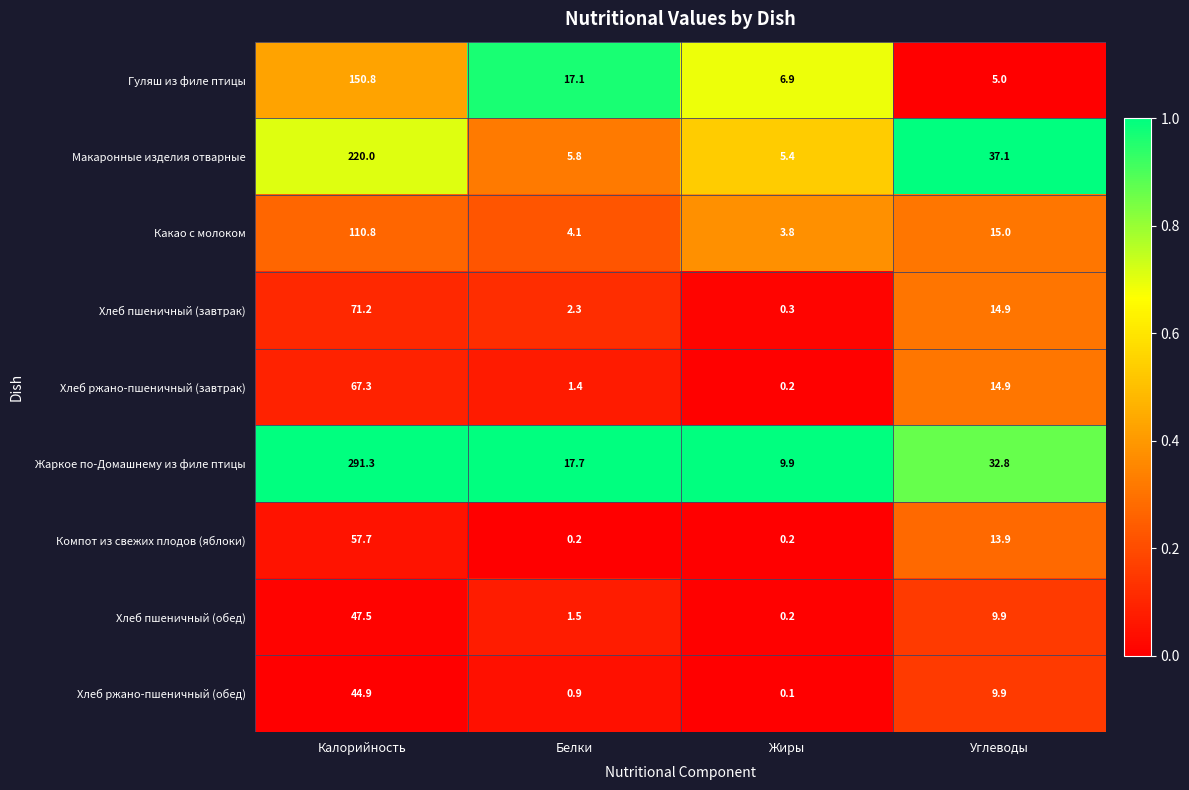

What is the total value across all series at Углеводы?

153.4